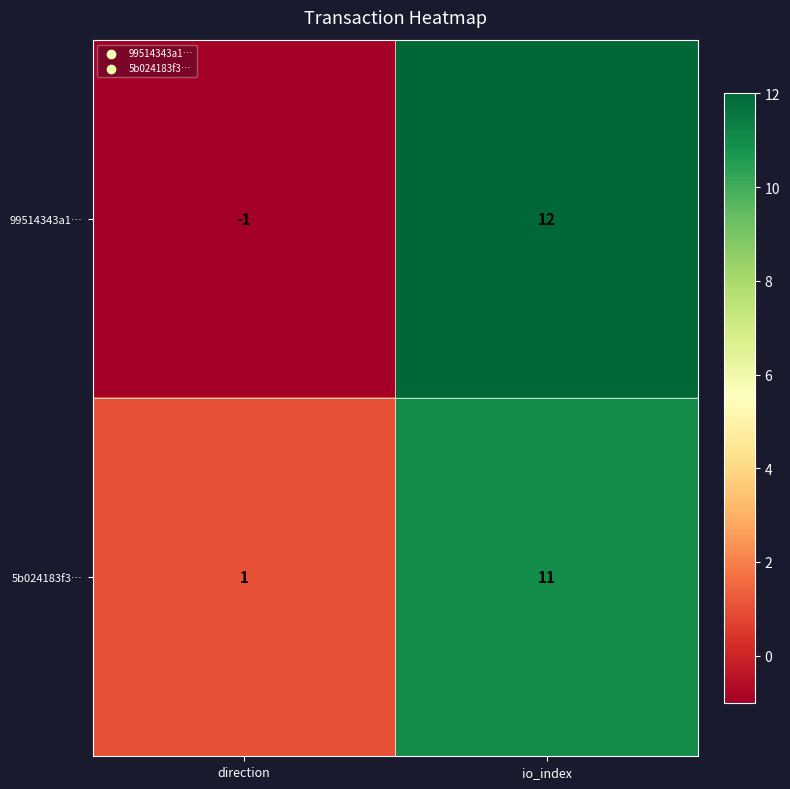

Reading left to right, list all the values displayed in this chart.

99514343a1…: direction=-1	io_index=12
5b024183f3…: direction=1	io_index=11